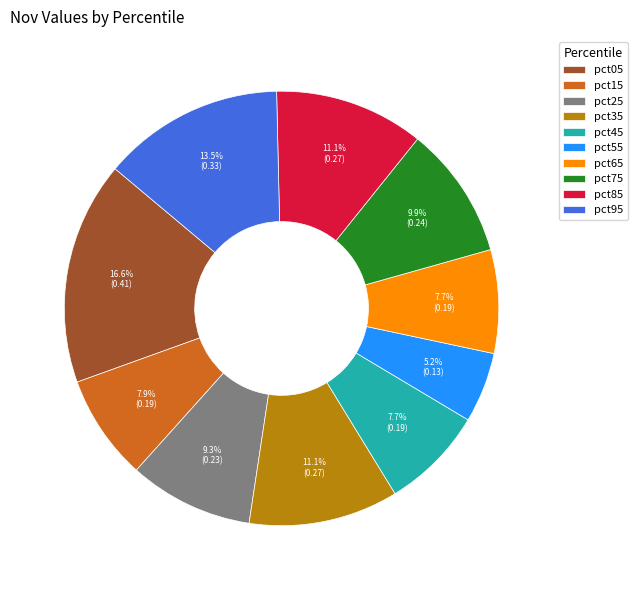

How many segments does this pie chart have?

10